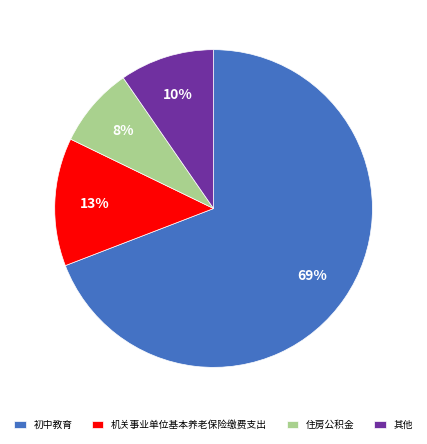

How many segments does this pie chart have?

4